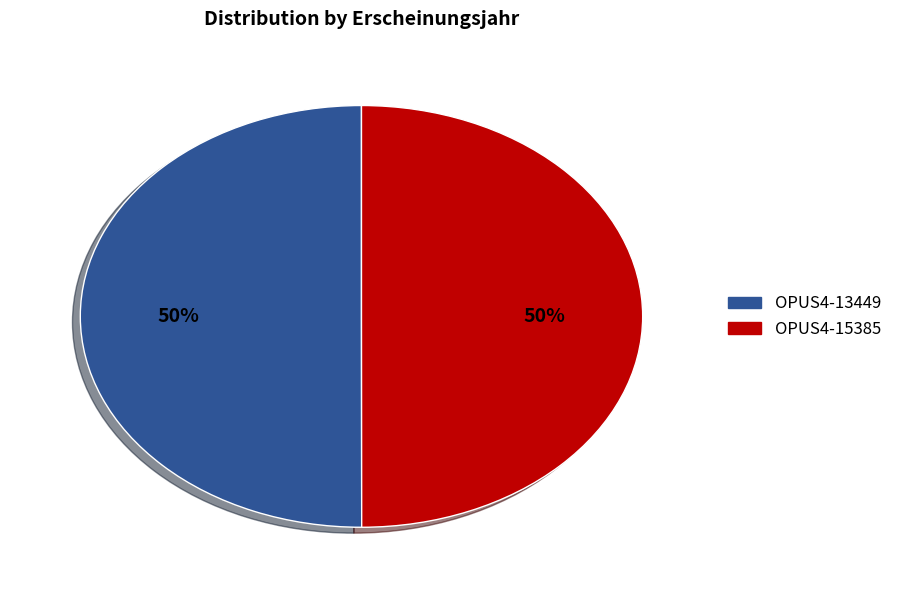

Do OPUS4-13449 and OPUS4-15385 together represent more than half of the pie?

Yes